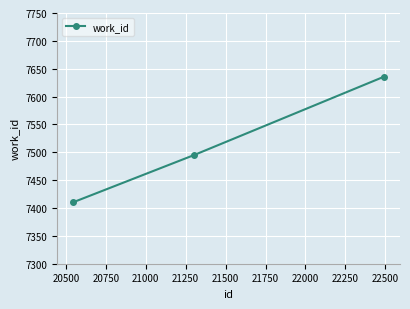

What is the difference between the maximum and second lowest values?

141